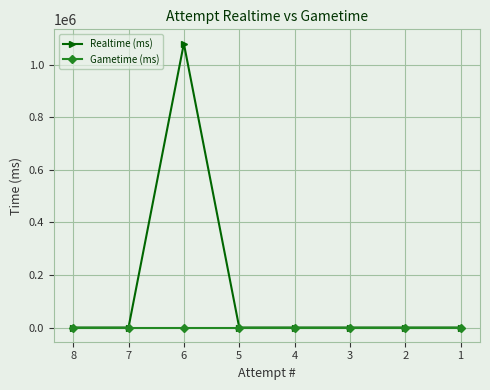

List the series in order of their peak value, lowest first.

Gametime (ms), Realtime (ms)